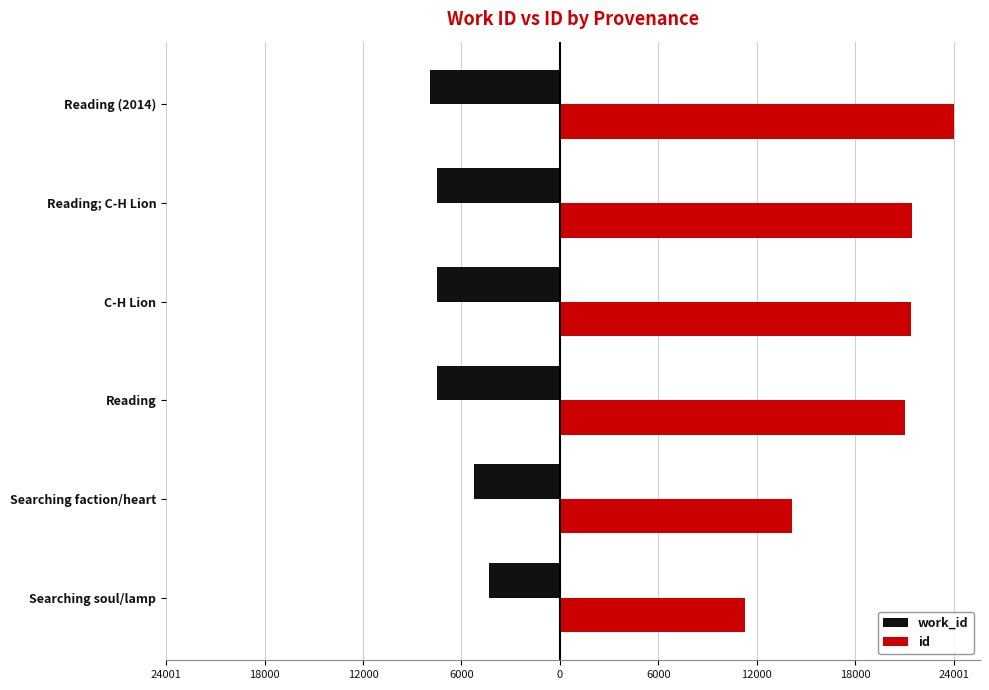

What is the highest value of the work_id series?

-4319